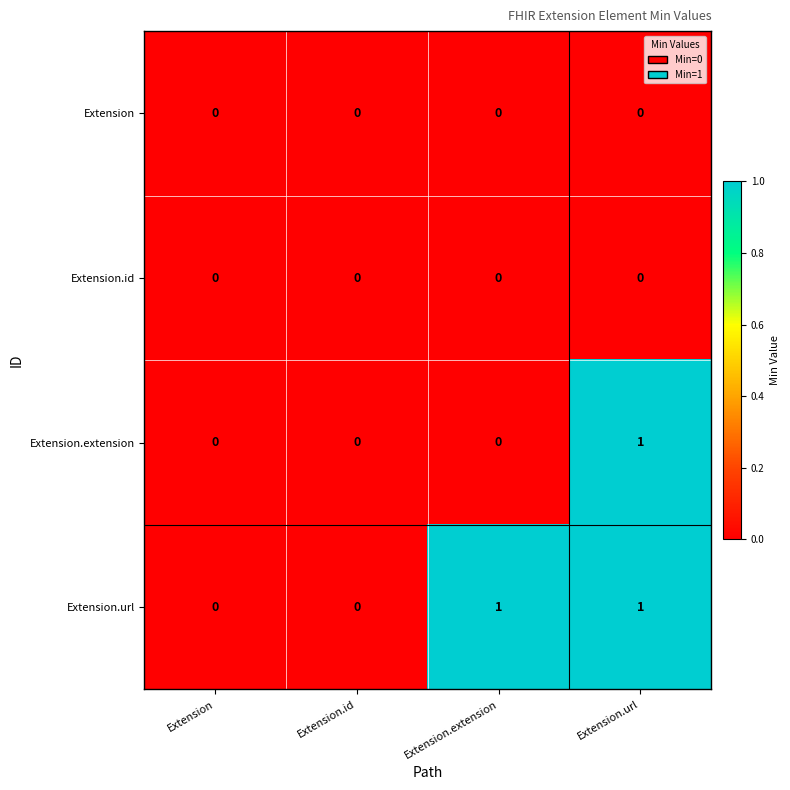

Count the number of categories in the chart.

4